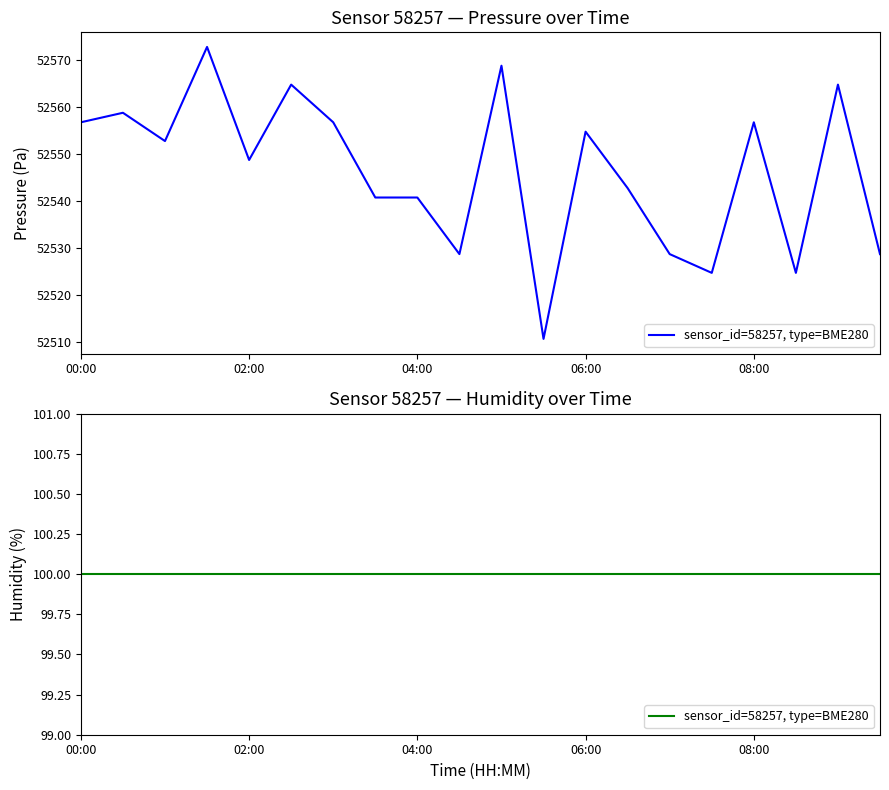

Where does the data first go above 52552?

00:00